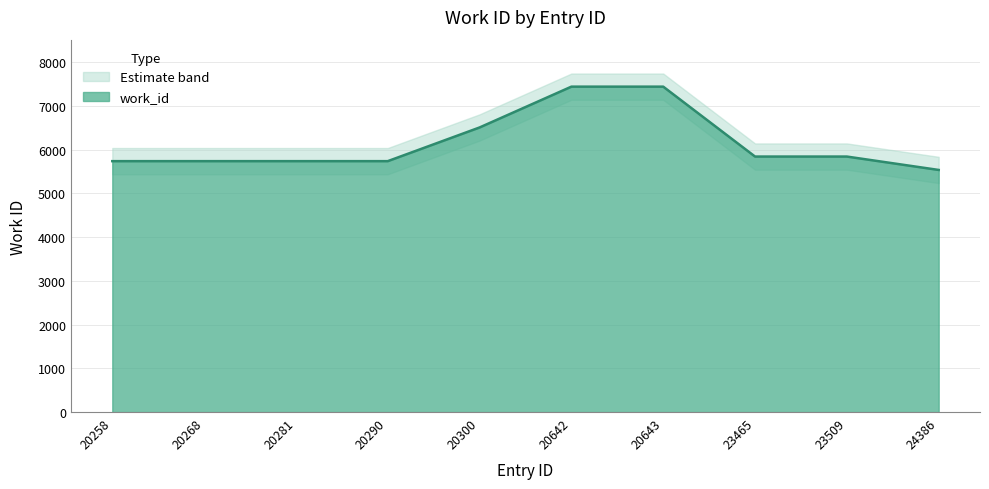

What is the ratio of the value at 20300 to the value at 20642?

0.9